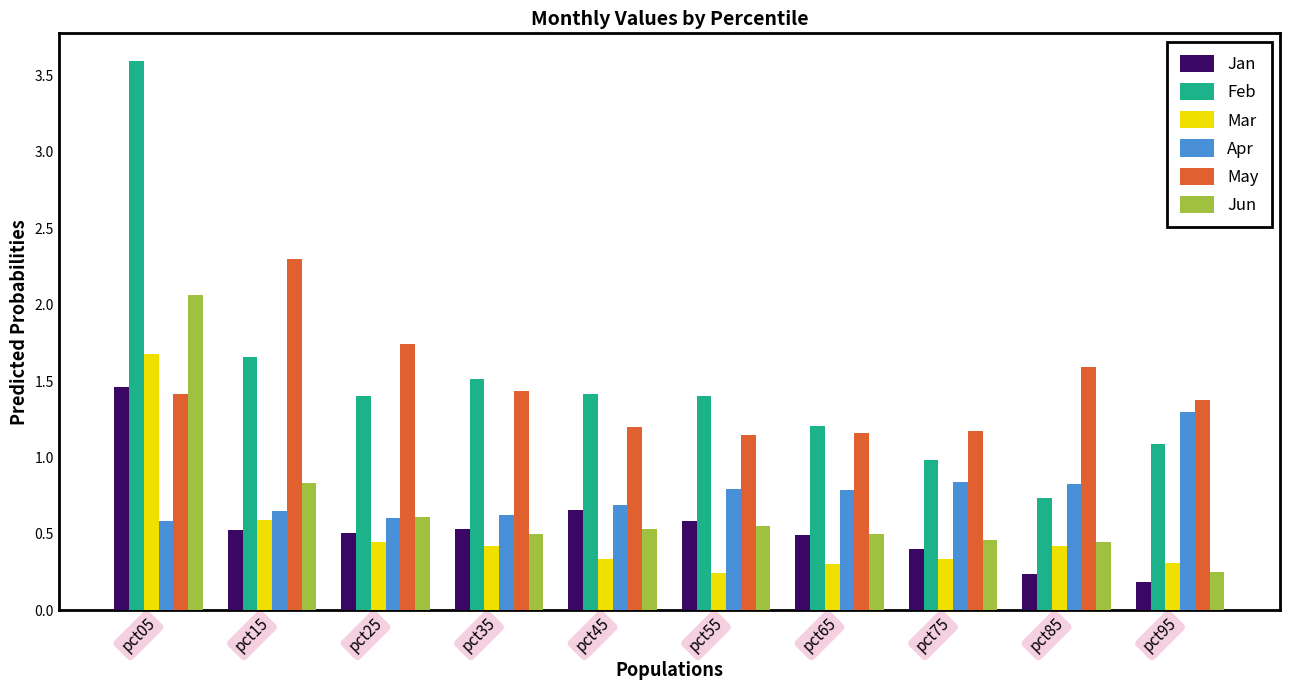

Is it true that Jan equals 0.9 at pct15?

False